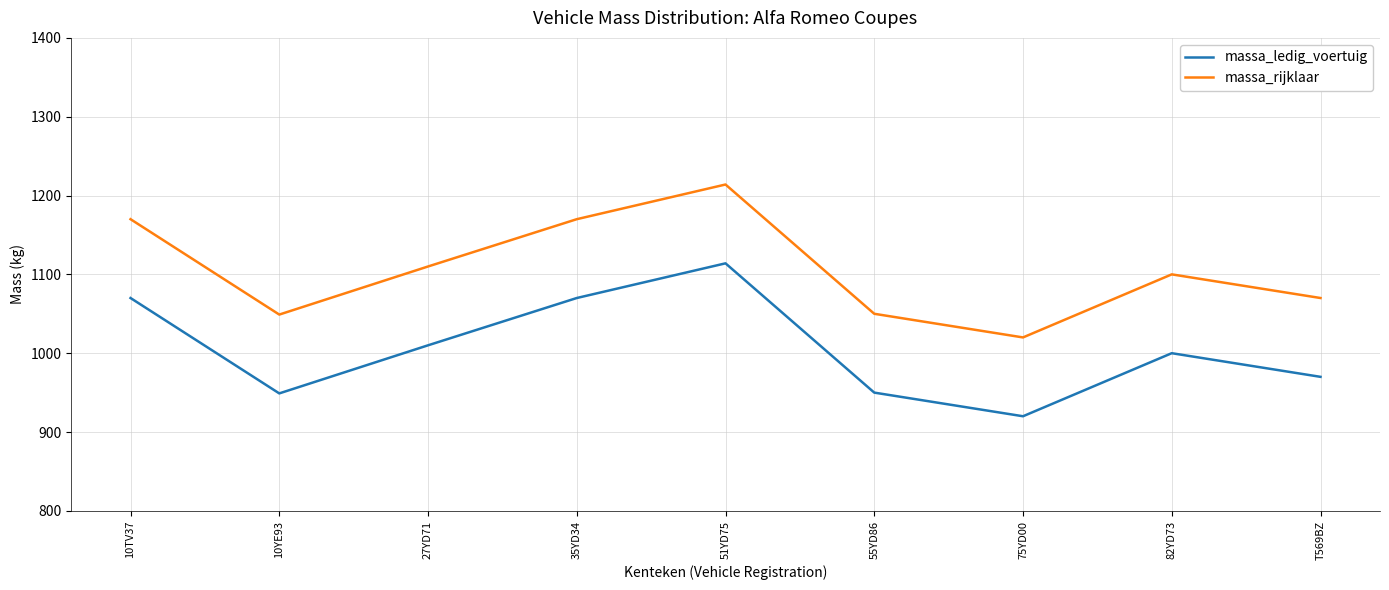

What is the sum of all massa_ledig_voertuig values?

9053